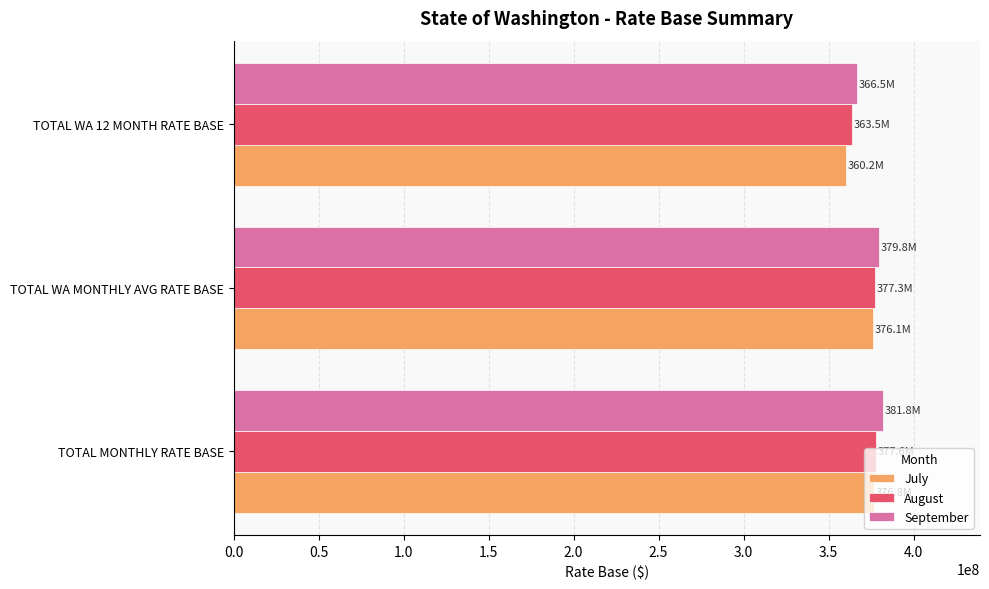

What is the total value across all series at TOTAL WA 12 MONTH RATE BASE?

1090213543.0